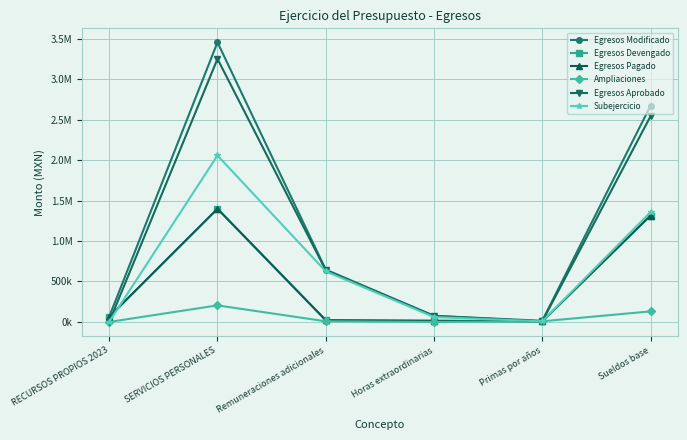

True or false: Subejercicio has a value of 1357248.0 at Sueldos base.

True